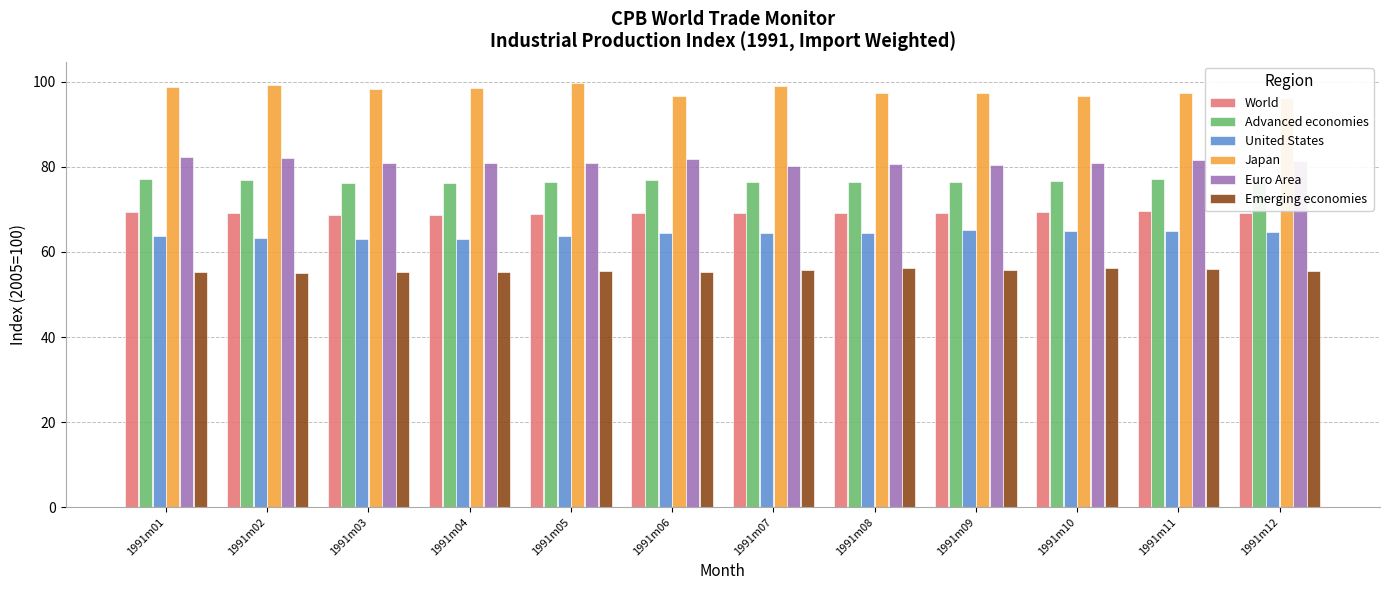

Rank the categories by Emerging economies value from lowest to highest.

1991m02, 1991m04, 1991m06, 1991m01, 1991m03, 1991m05, 1991m12, 1991m09, 1991m07, 1991m11, 1991m08, 1991m10